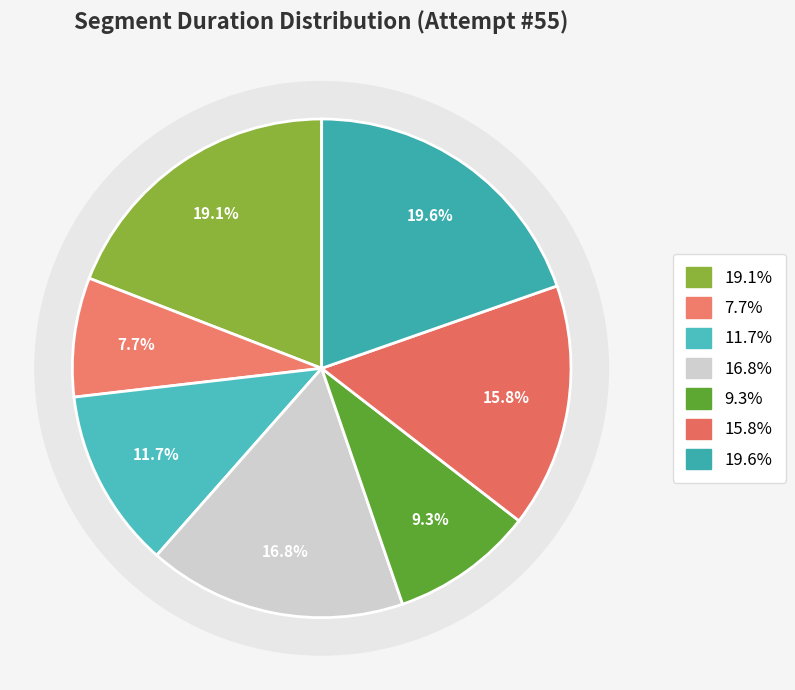

Is there a majority slice in this chart?

No